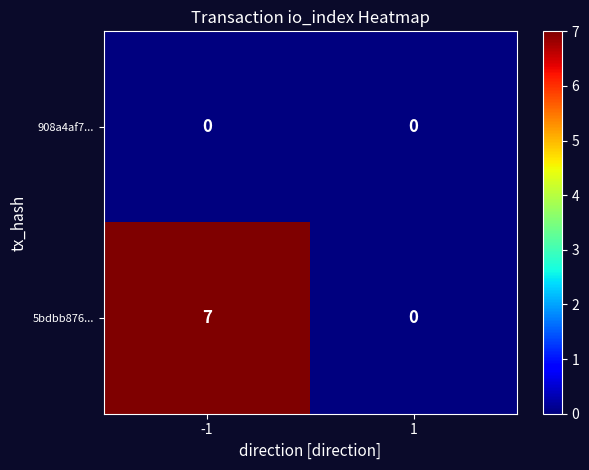

What is the total value across all series at -1?

7